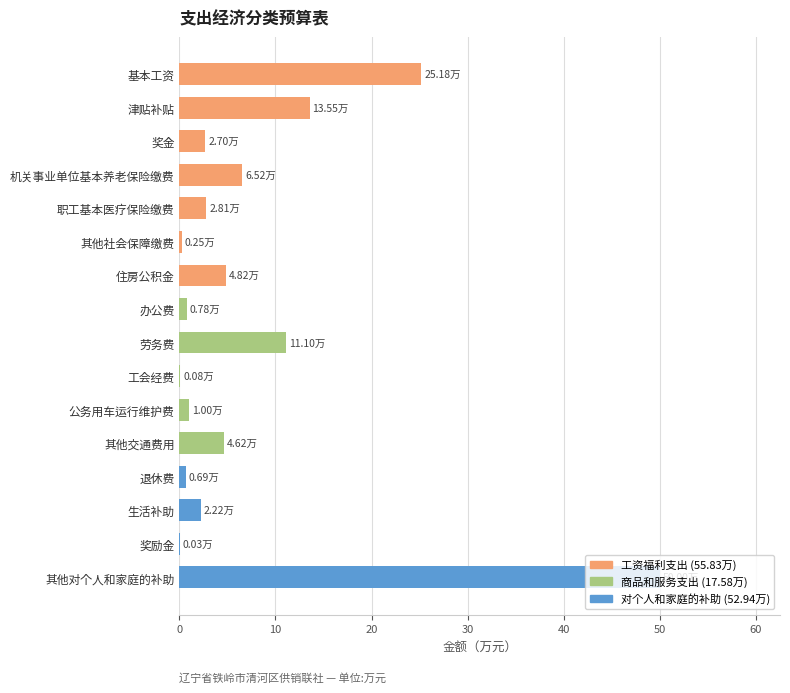

Which label corresponds to the largest value in the chart?

其他对个人和家庭的补助